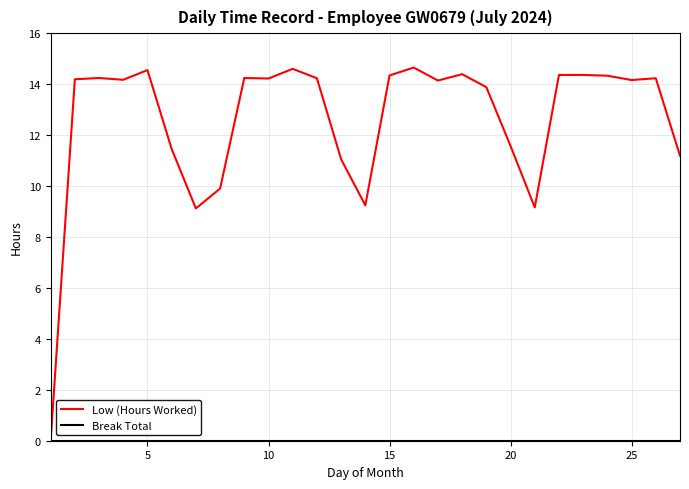

What is the maximum value shown in the chart?

14.7